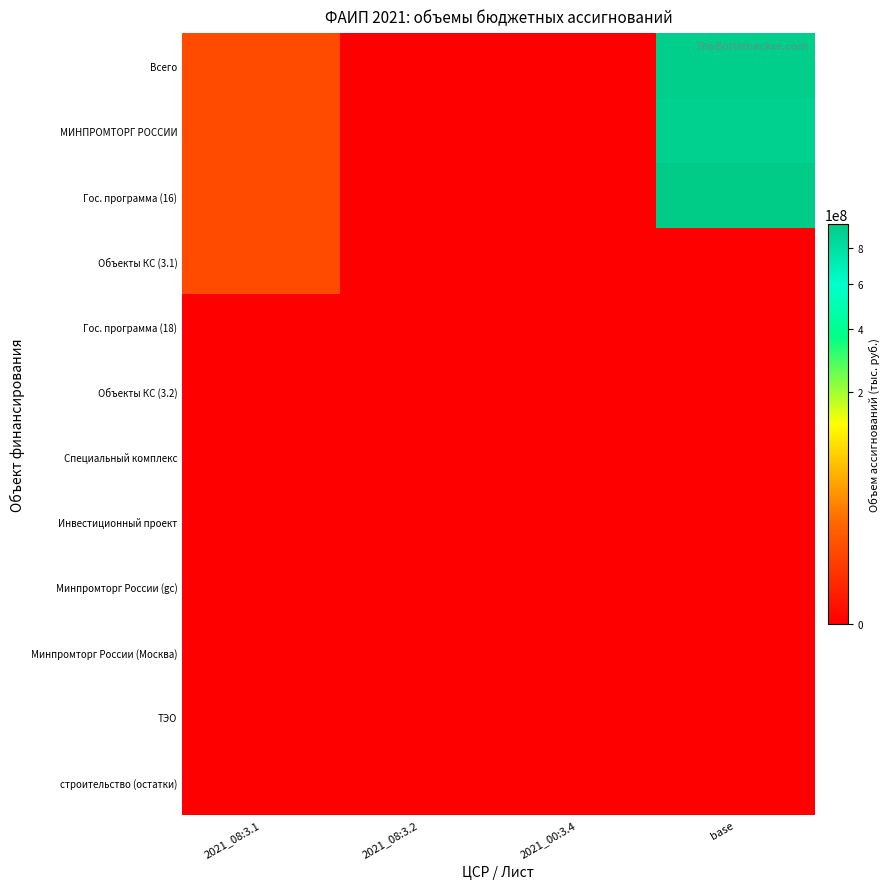

Reading left to right, what are all the values shown in this chart?

Всего: 2021_08:3.1=7967430	2021_08:3.2=0	2021_00:3.4=0	base=928891389
МИНПРОМТОРГ РОССИИ: 2021_08:3.1=7967431	2021_08:3.2=0	2021_00:3.4=0	base=908435702
Гос. программа (16): 2021_08:3.1=7967432	2021_08:3.2=0	2021_00:3.4=0	base=951736678
Объекты КС (3.1): 2021_08:3.1=7967433	2021_08:3.2=0	2021_00:3.4=0	base=0
Гос. программа (18): 2021_08:3.1=0	2021_08:3.2=18	2021_00:3.4=0	base=0
Объекты КС (3.2): 2021_08:3.1=0	2021_08:3.2=33	2021_00:3.4=0	base=0
Специальный комплекс: 2021_08:3.1=0	2021_08:3.2=0	2021_00:3.4=39	base=0
Инвестиционный проект: 2021_08:3.1=0	2021_08:3.2=0	2021_00:3.4=0	base=0
Минпромторг России (gc): 2021_08:3.1=0	2021_08:3.2=0	2021_00:3.4=0	base=0
Минпромторг России (Москва): 2021_08:3.1=0	2021_08:3.2=0	2021_00:3.4=0	base=0
ТЭО: 2021_08:3.1=0	2021_08:3.2=0	2021_00:3.4=0	base=0
строительство (остатки): 2021_08:3.1=0	2021_08:3.2=0	2021_00:3.4=0	base=0